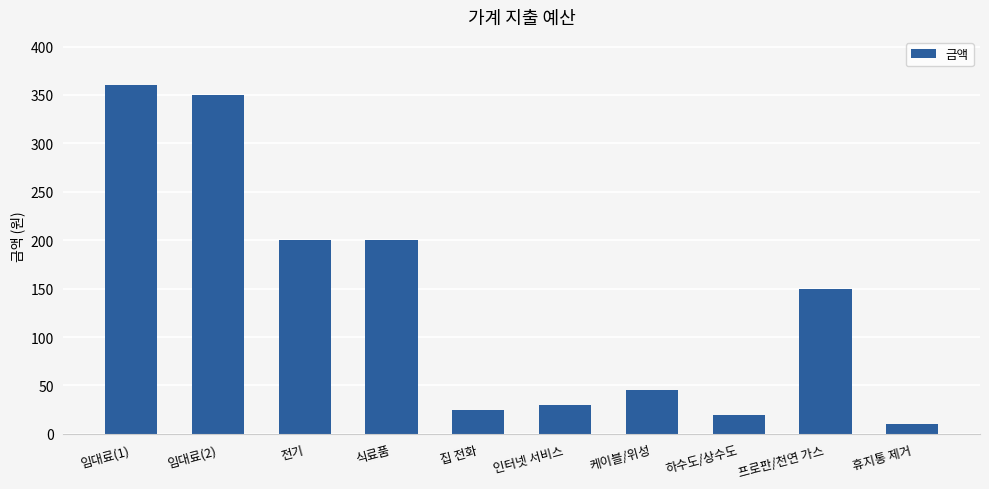

Are the bars grouped side by side (vs. stacked)?

No